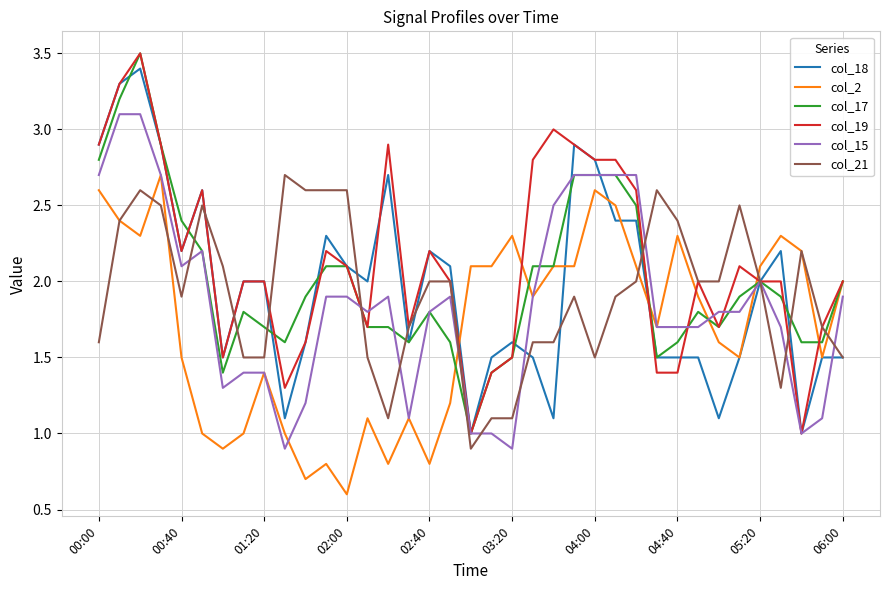

What is the maximum value for col_21?

2.7